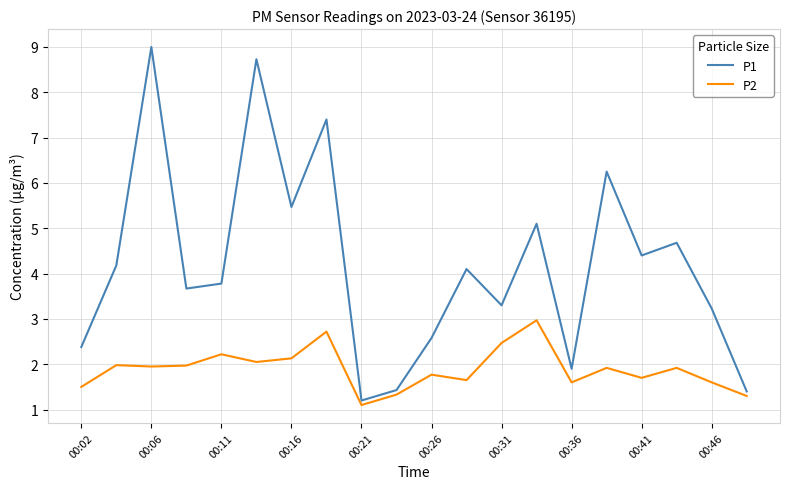

True or false: P1 and P2 cross at least once.

False